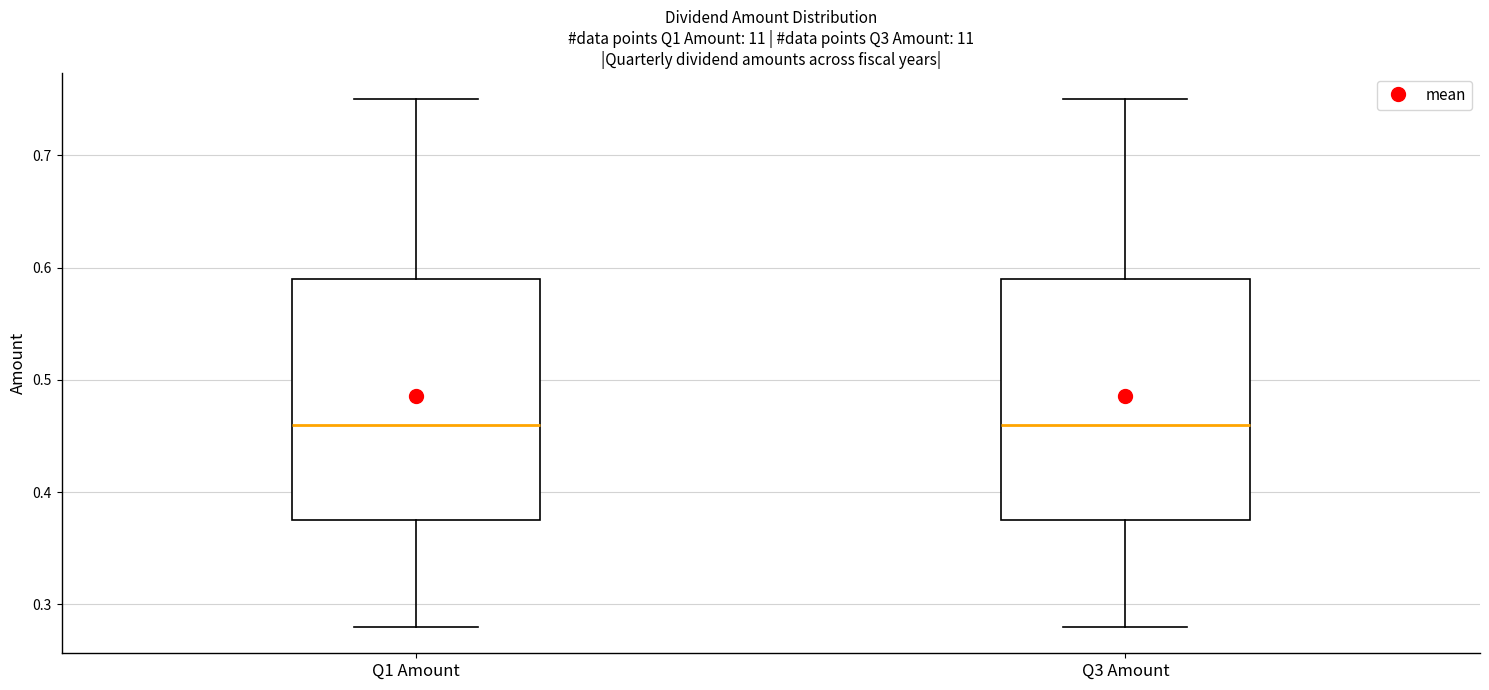

Reading left to right, transcribe this box plot: for each box, give where its median line is, the range the box spans, and where its two whiskers end, as read against the y-axis. The values are not printed on the chart, so give them approximately, as read against the axis.

Q1 Amount: median 0.46, box 0.38 to 0.59, whiskers 0.28 to 0.75
Q3 Amount: median 0.46, box 0.38 to 0.59, whiskers 0.28 to 0.75